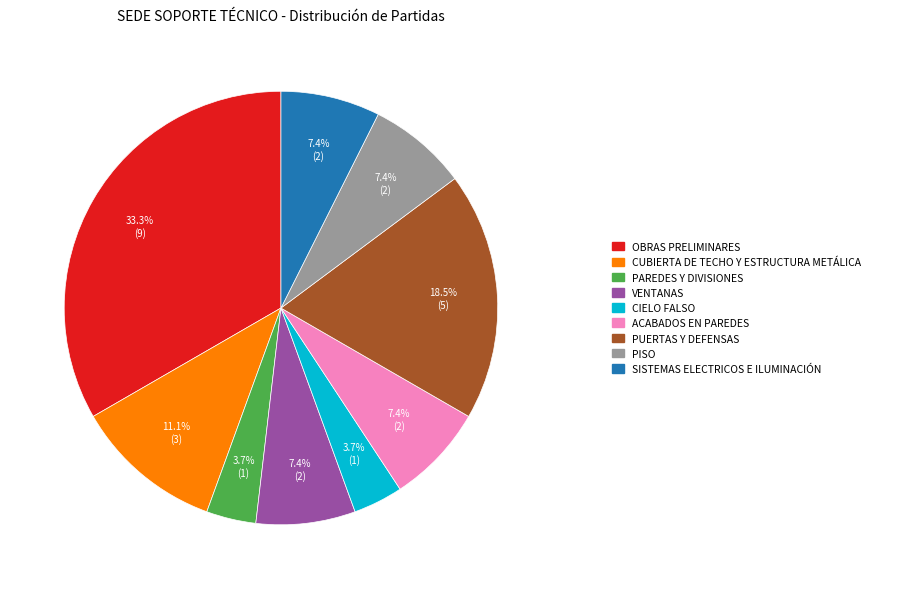

Does any single category account for the majority?

No